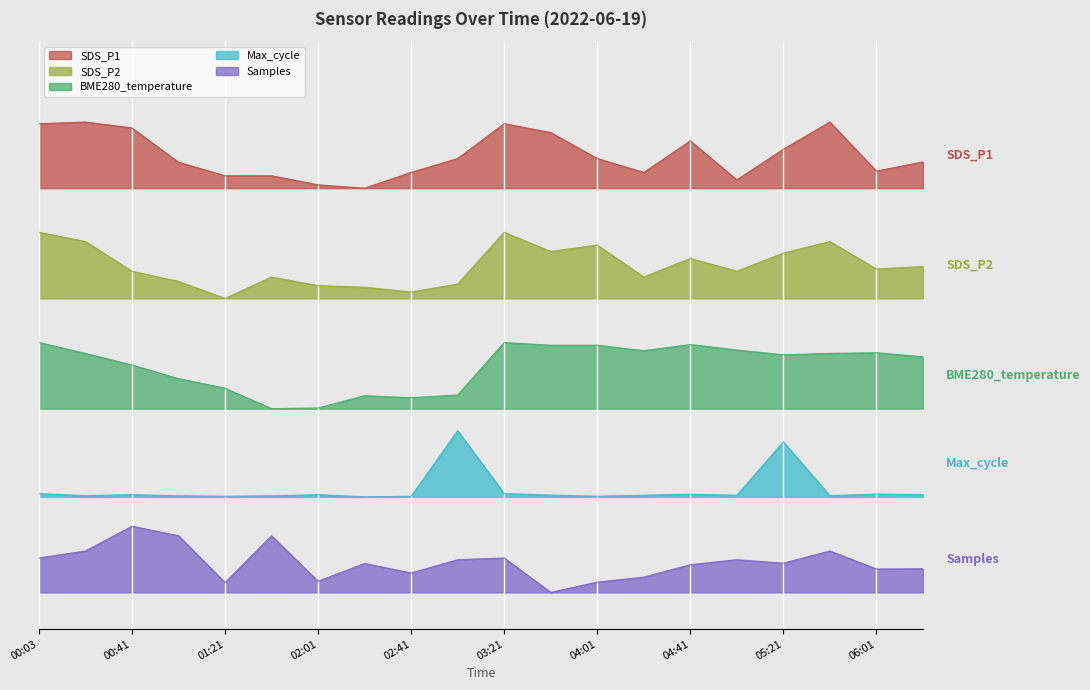

How many data points in BME280_temperature are above 2?

19